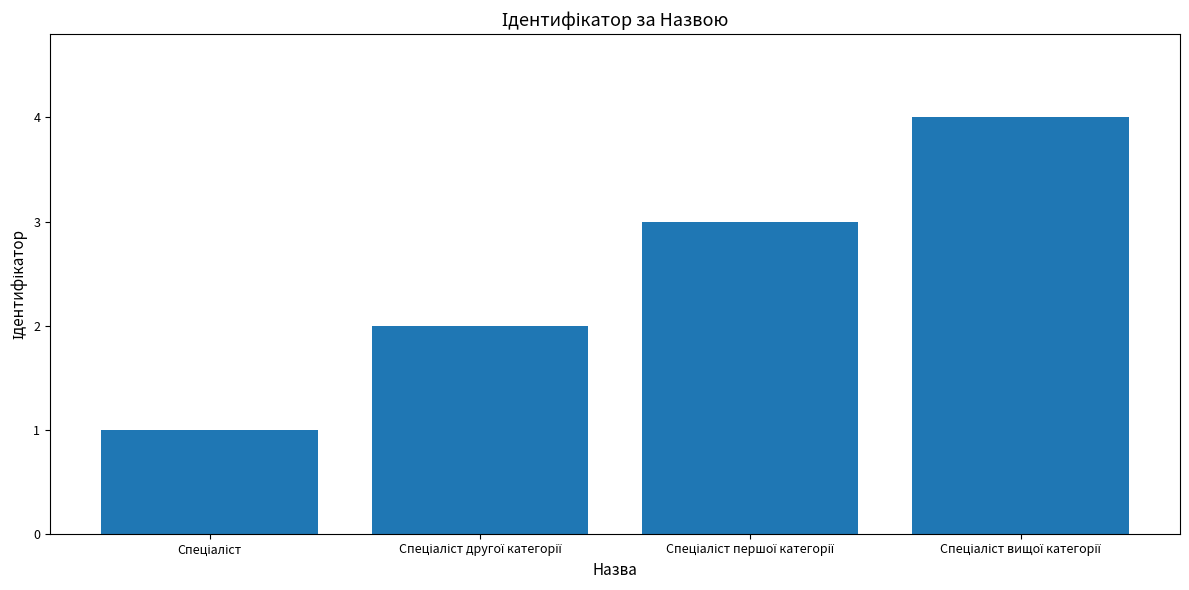

Are the bars grouped side by side (vs. stacked)?

No